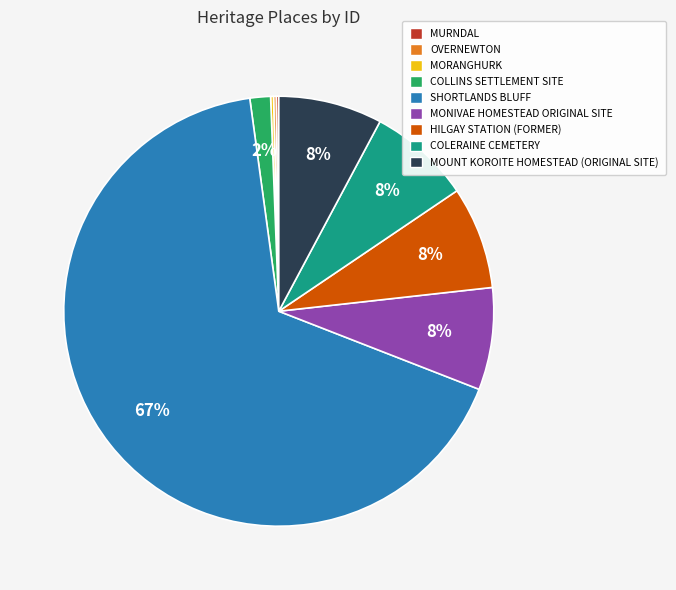

What is the largest slice in the pie chart?

SHORTLANDS BLUFF